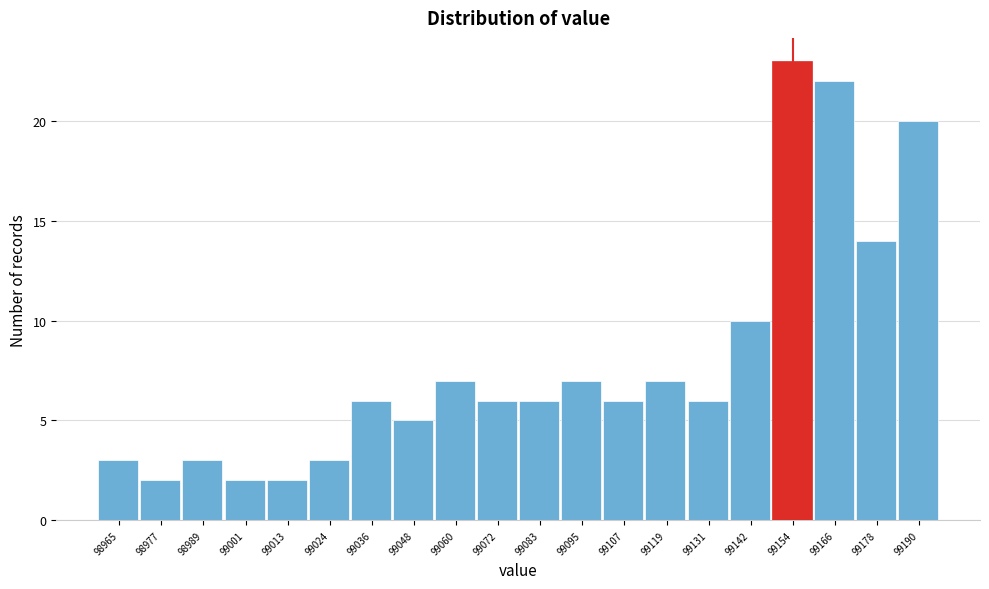

Which range on the x-axis has the tallest bar?

99148.8 to 99160.6